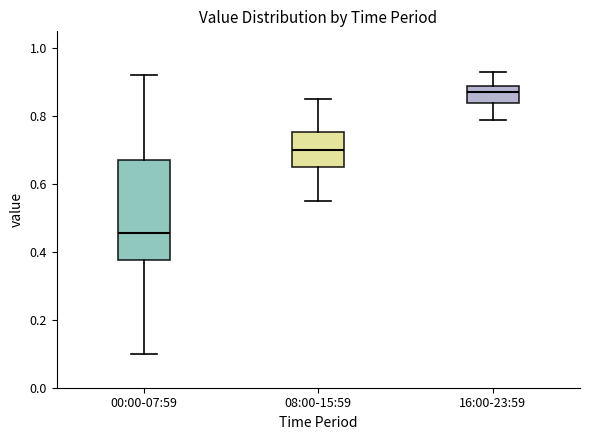

Where is the upper edge of the box for 16:00-23:59 on the y-axis? The values are not printed on the chart, so give them approximately, as read against the axis.

0.90